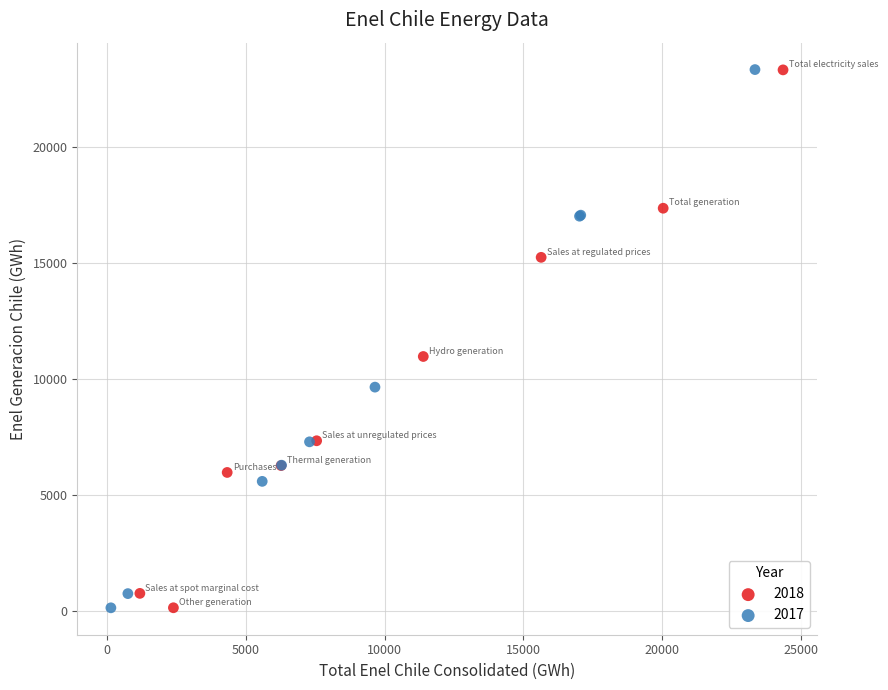

Which series has the widest spread of Y values?

2017